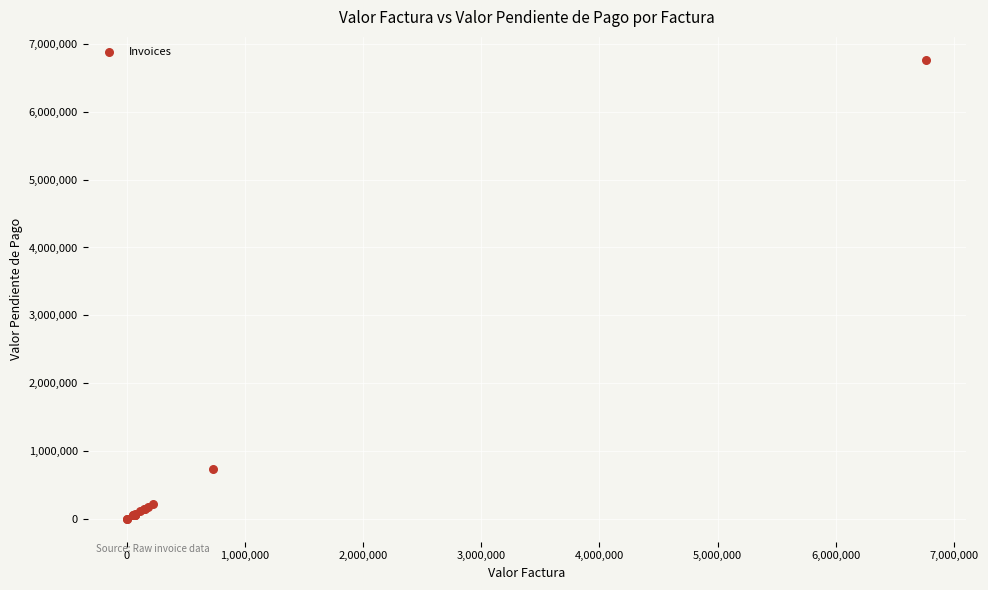

What Y value in the scatter plot is closest to 3384424?

733985